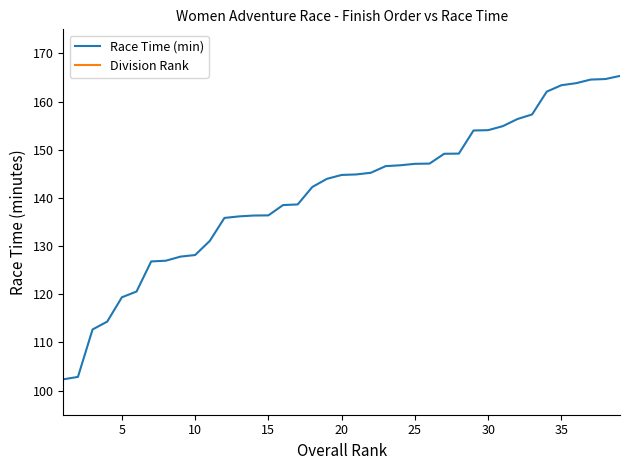

Is this an area chart (filled region under the line)?

No